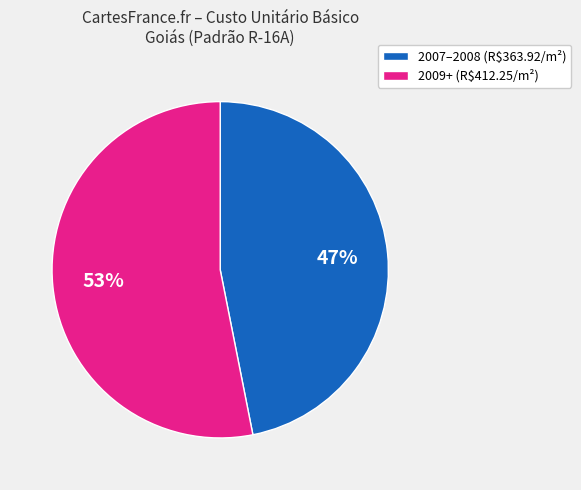

Is there a majority slice in this chart?

Yes